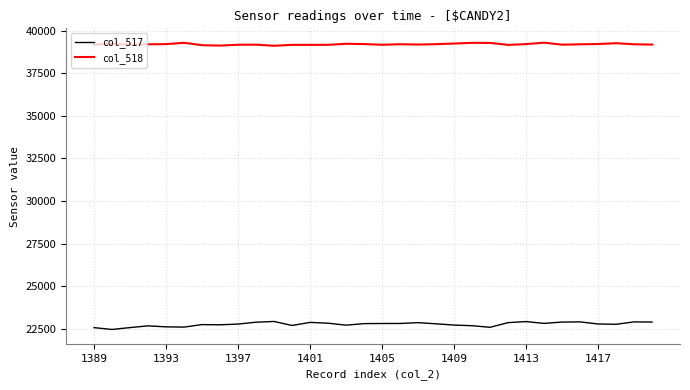

What is the difference between the maximum and minimum values in the col_517 series?

471